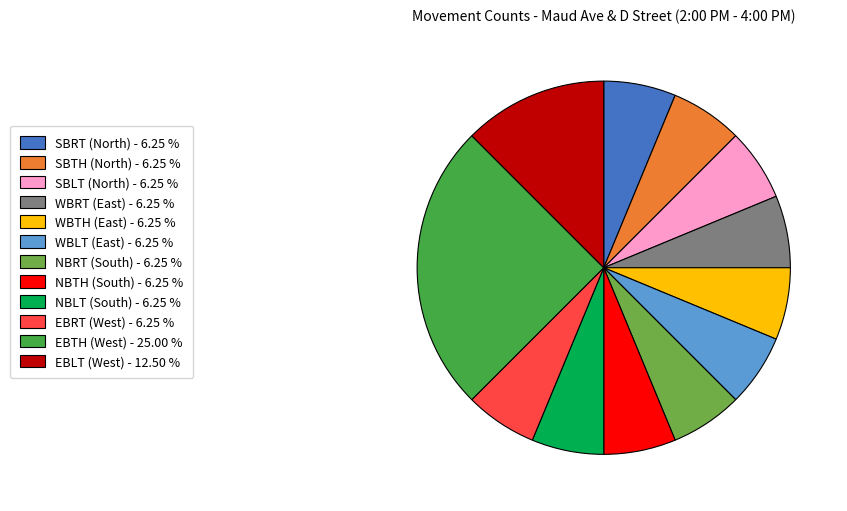

Does NBRT (South) - 6.25 % account for over 50% of the chart?

No